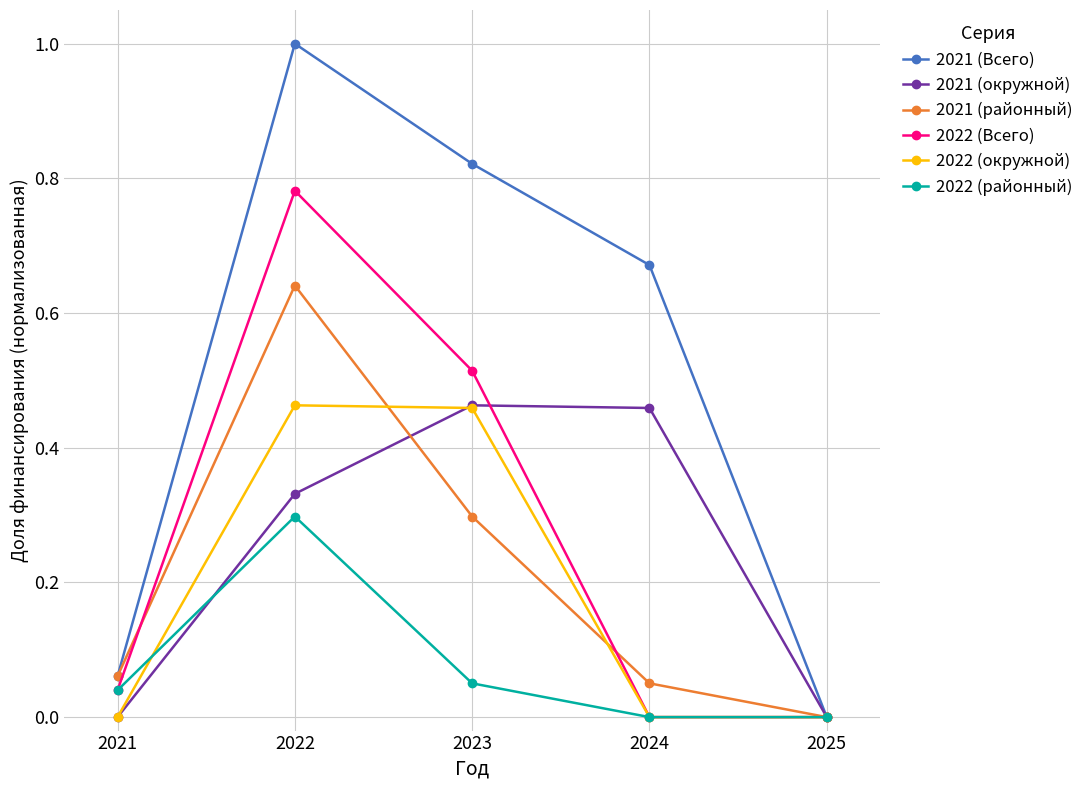

What is the maximum value for 2021 (Всего)?

1.0